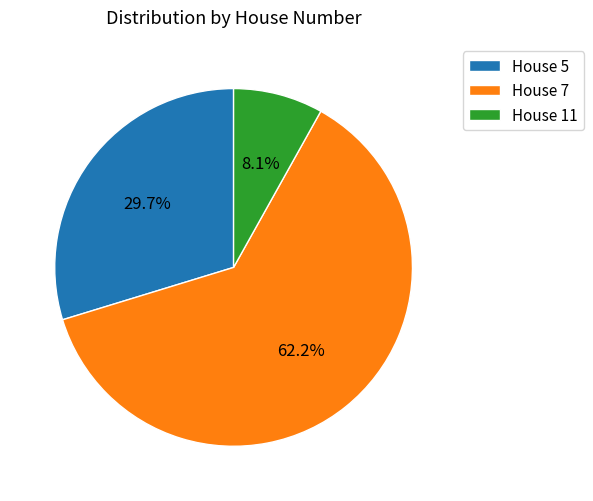

Is there any slice that represents more than half of the pie?

Yes